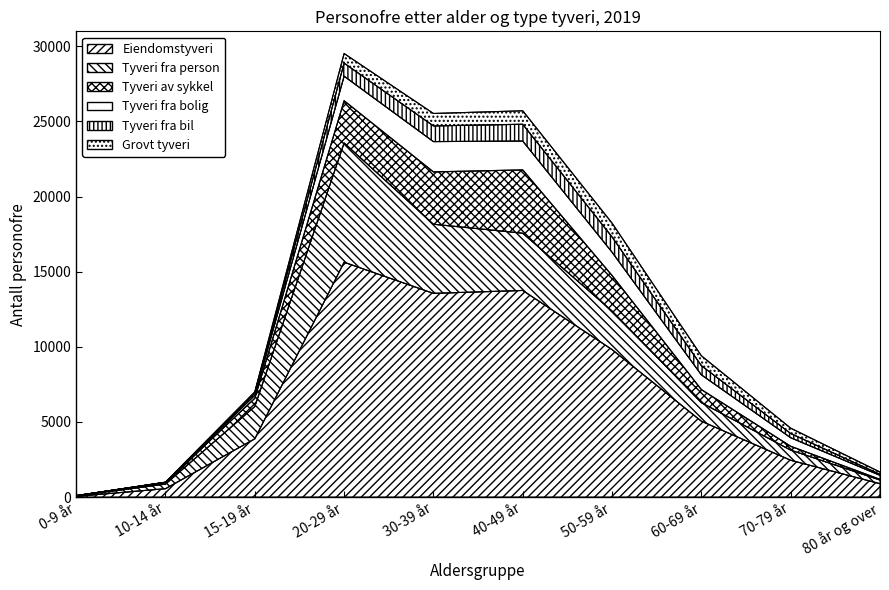

What is the lowest value of the Tyveri av sykkel series?

11